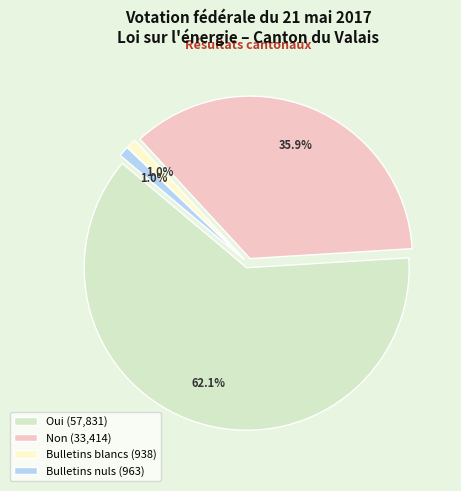

Which slice is the smallest?

Bulletins blancs